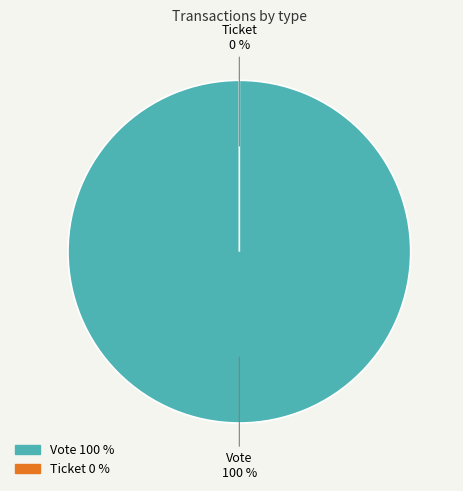

Is the sum of Vote and Ticket greater than half?

Yes